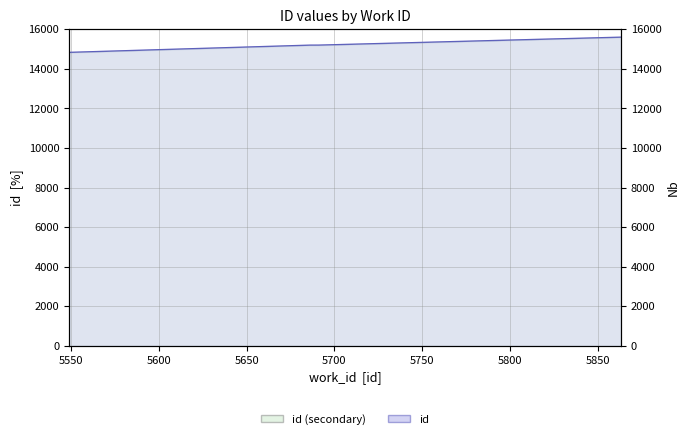

Reading left to right, what are all the values shown in this chart?

14828	15194	15195	15597